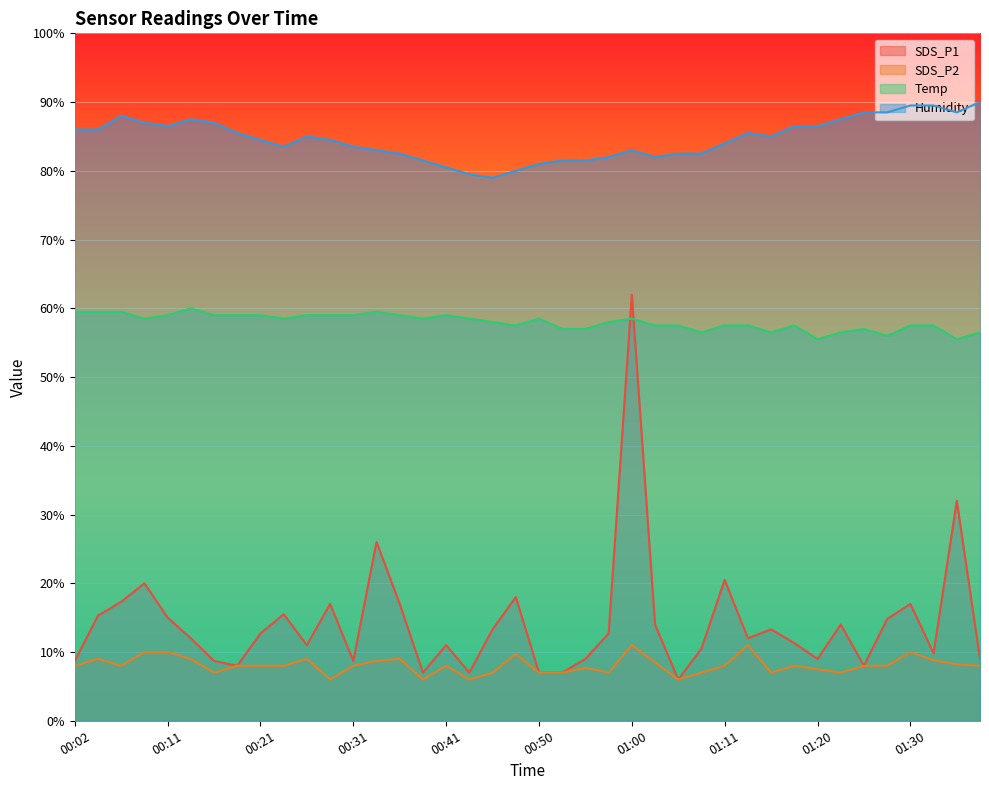

True or false: SDS_P2 and SDS_P1 cross at least once.

False